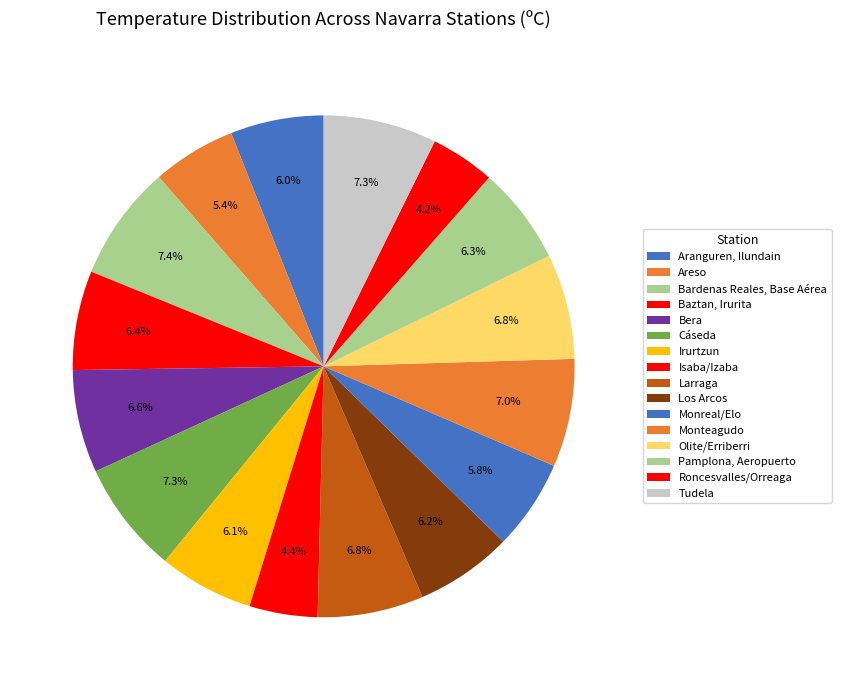

How many slices are in this pie chart?

16